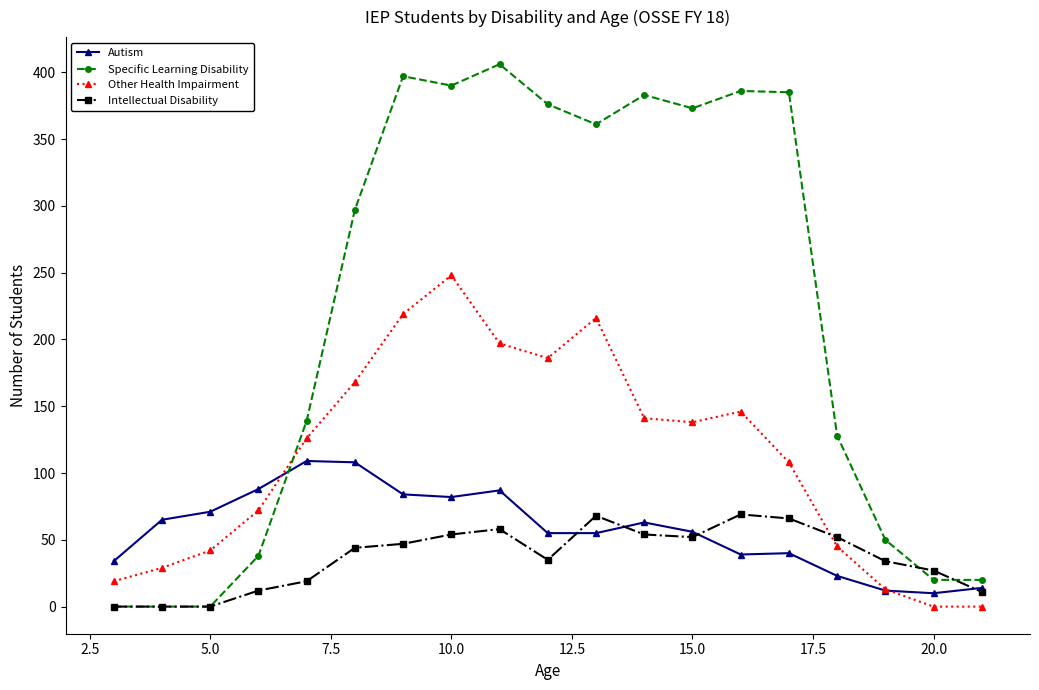

What is the greatest value displayed?

406